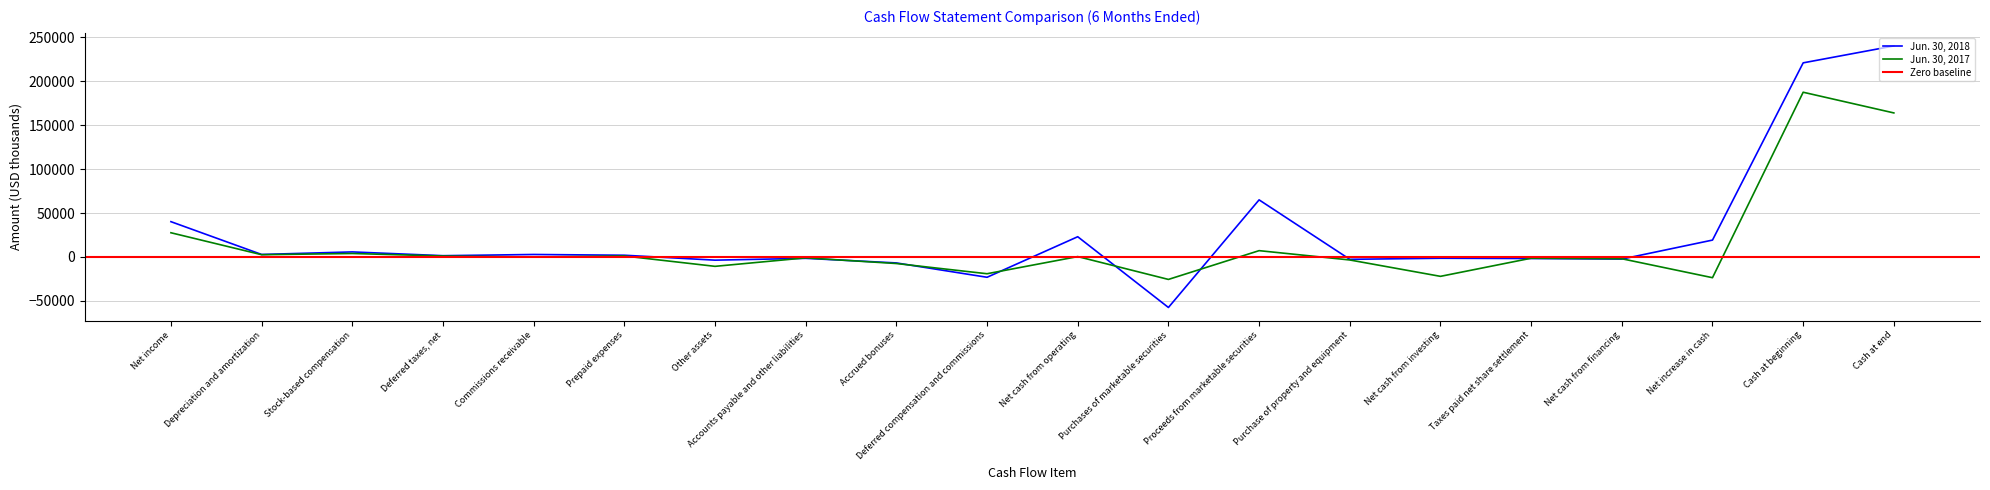

What is the value of the Jun. 30, 2017 point at the 13th from the left?

7215